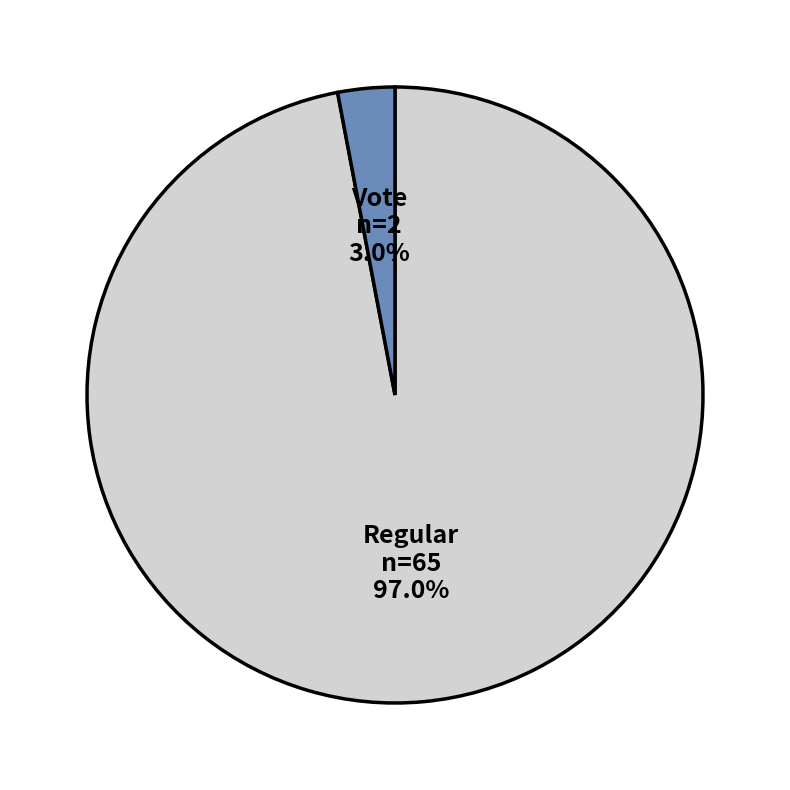

Does any single category account for the majority?

Yes